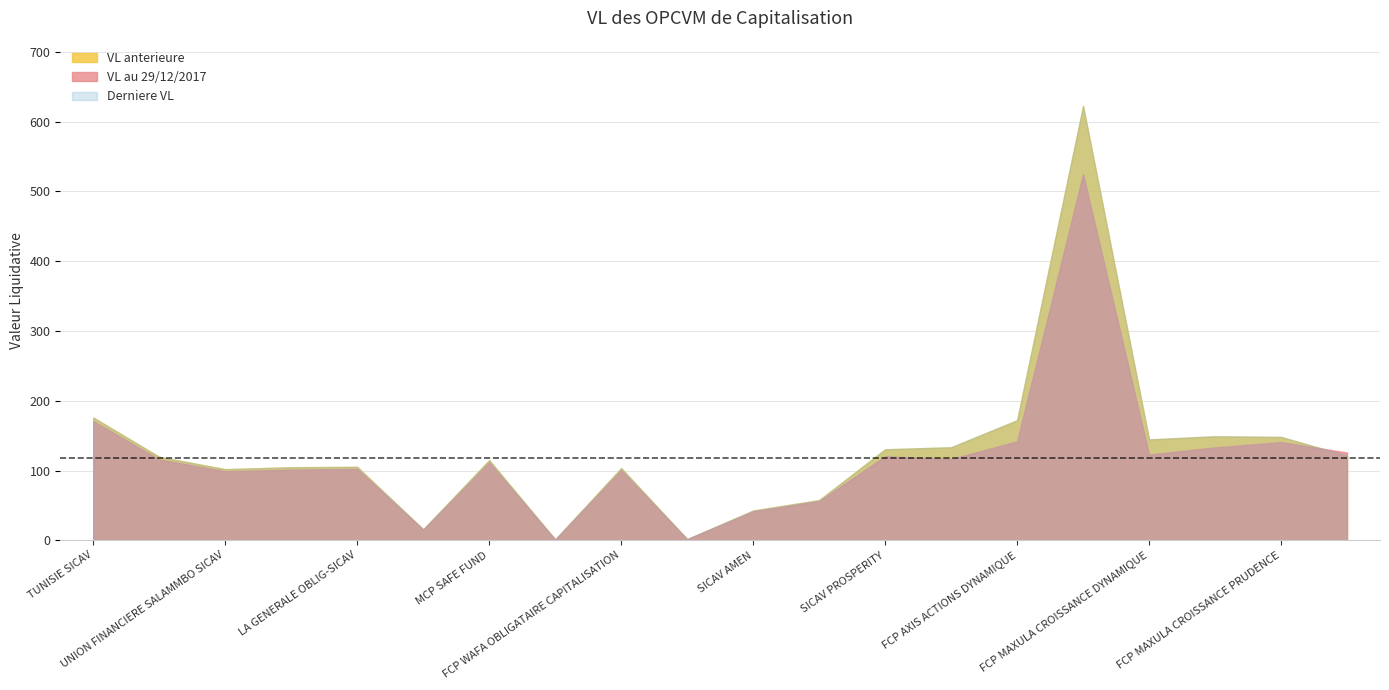

True or false: VL anterieure has a value of 25.6 at SICAV AMEN.

False